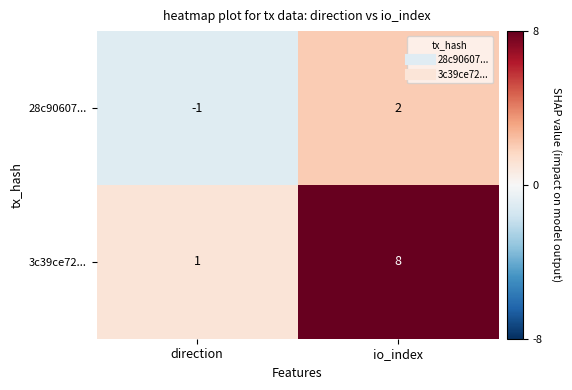

Where is 28c90607... nearest to the value 0?

direction